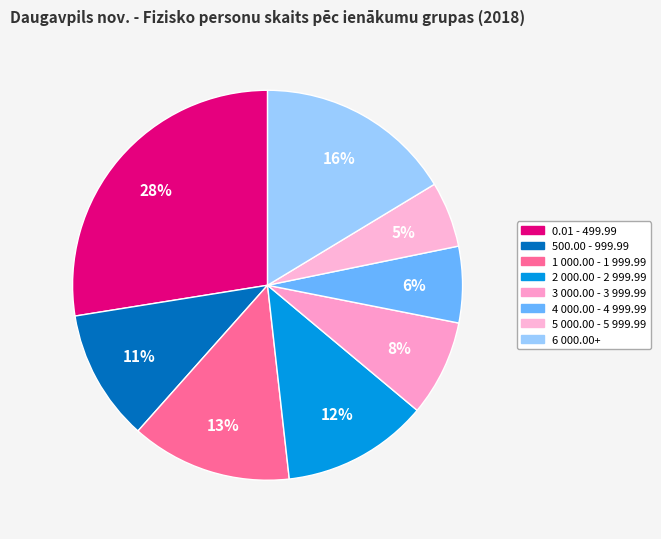

Count the number of slices in the pie.

8